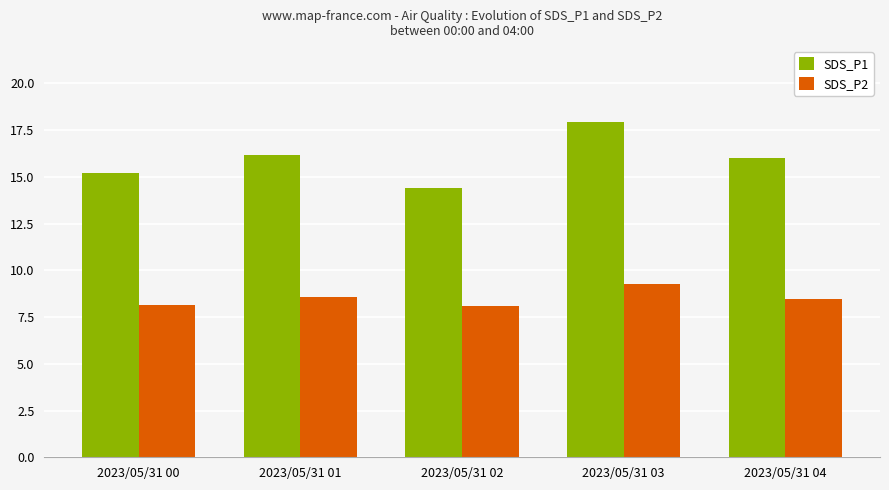

Which series has the largest range (max minus min)?

SDS_P1